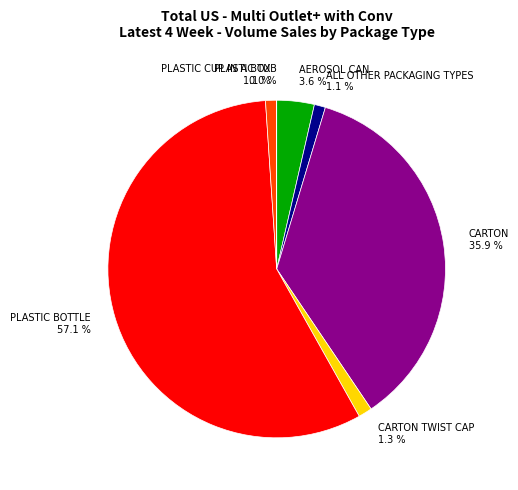

Which slice represents more than half of the pie?

PLASTIC BOTTLE 57.1 %